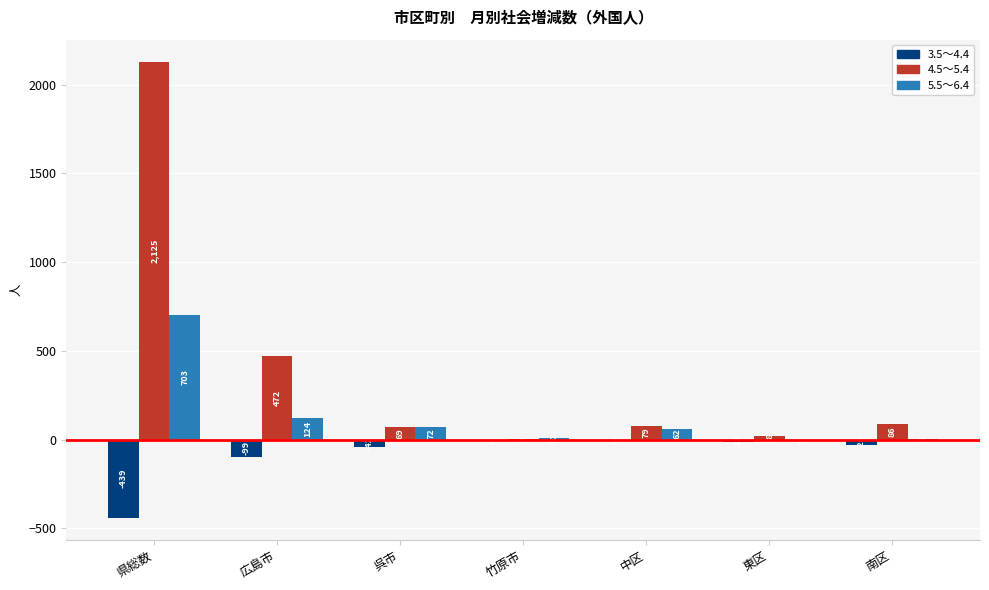

Which series changed the most between 広島市 and 南区?

4.5～5.4